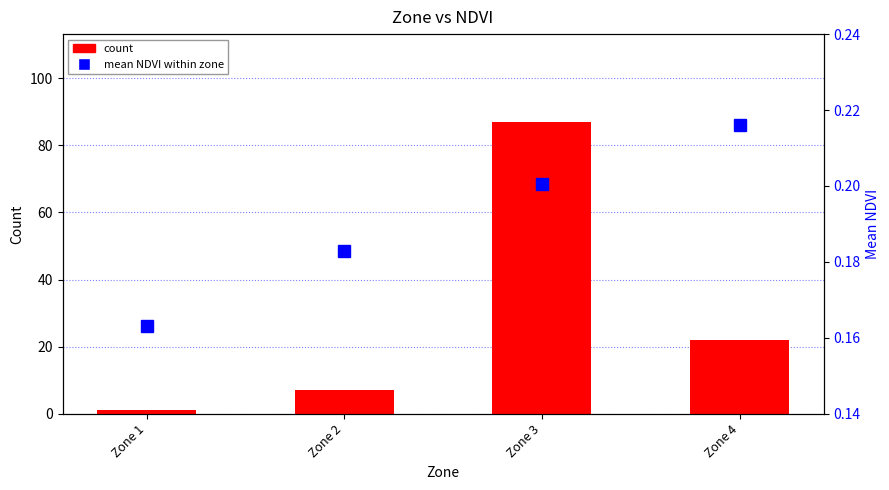

The count series shows 4.5 at Zone 2. True or false?

False